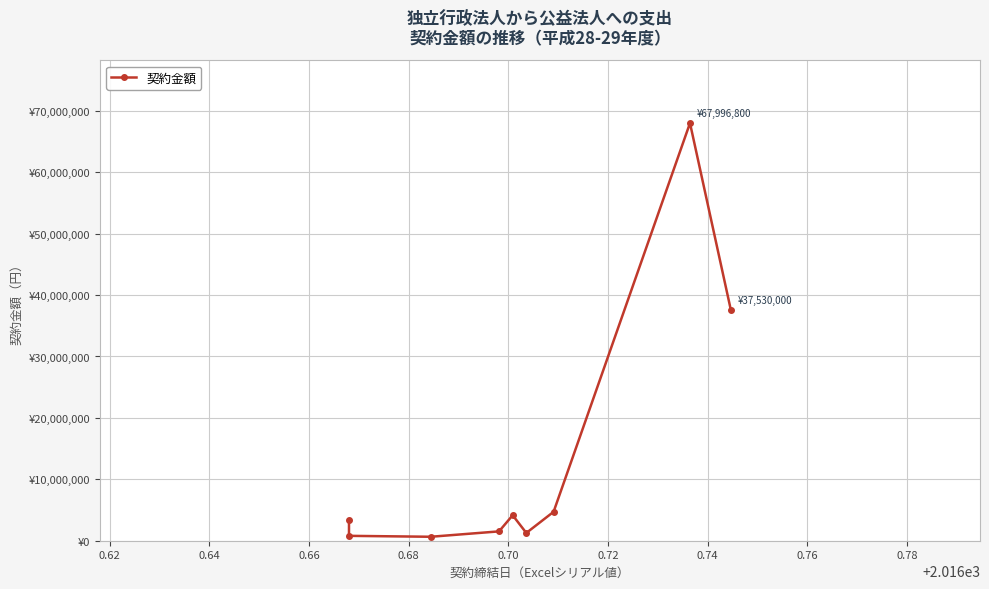

What is the sum of the values at 0.76 and 0.74?

105526800